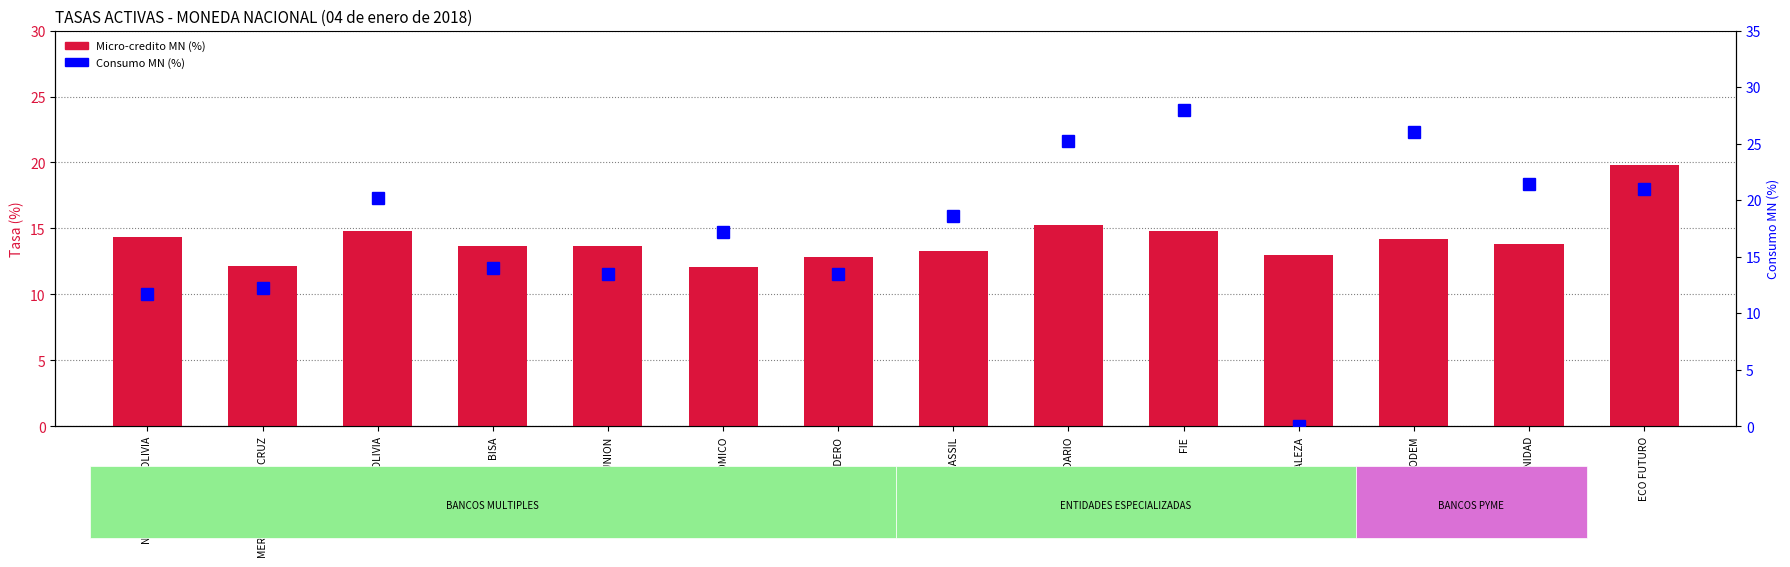

What is the label of the 5th bar from the left?

UNION